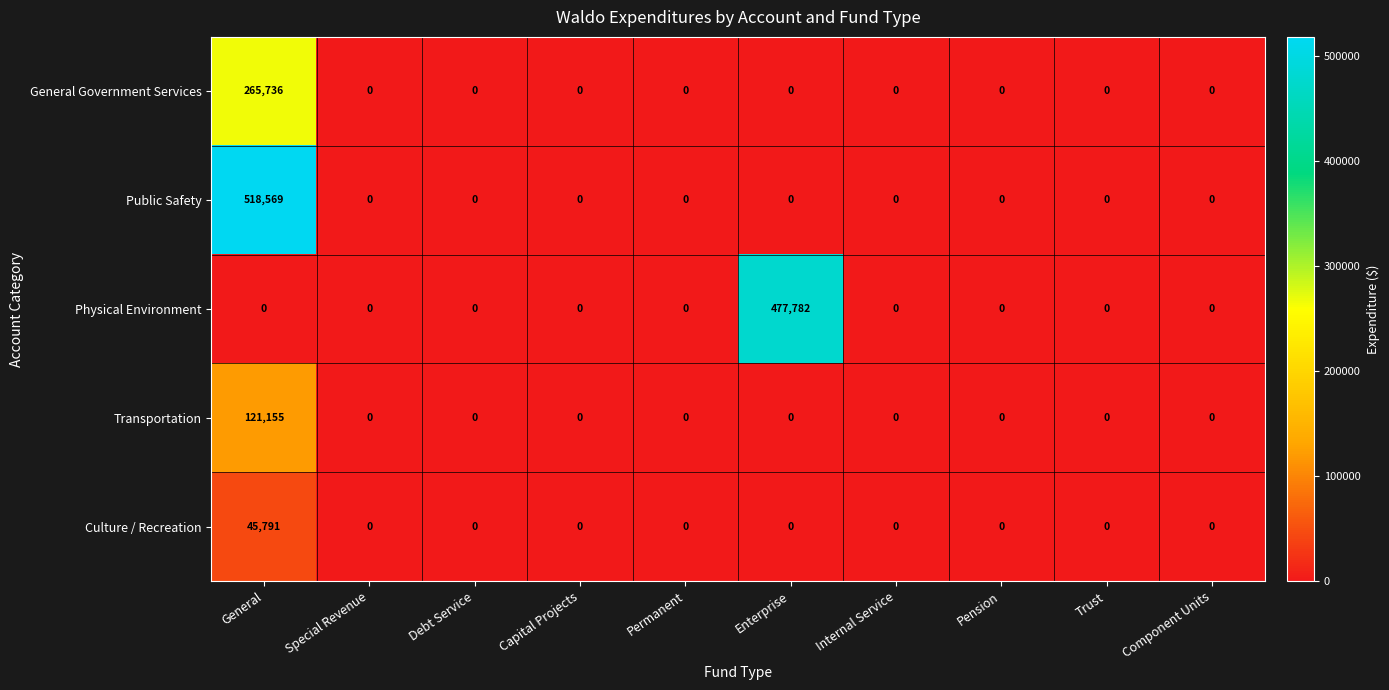

The Public Safety series shows -261619 at Internal Service. True or false?

False